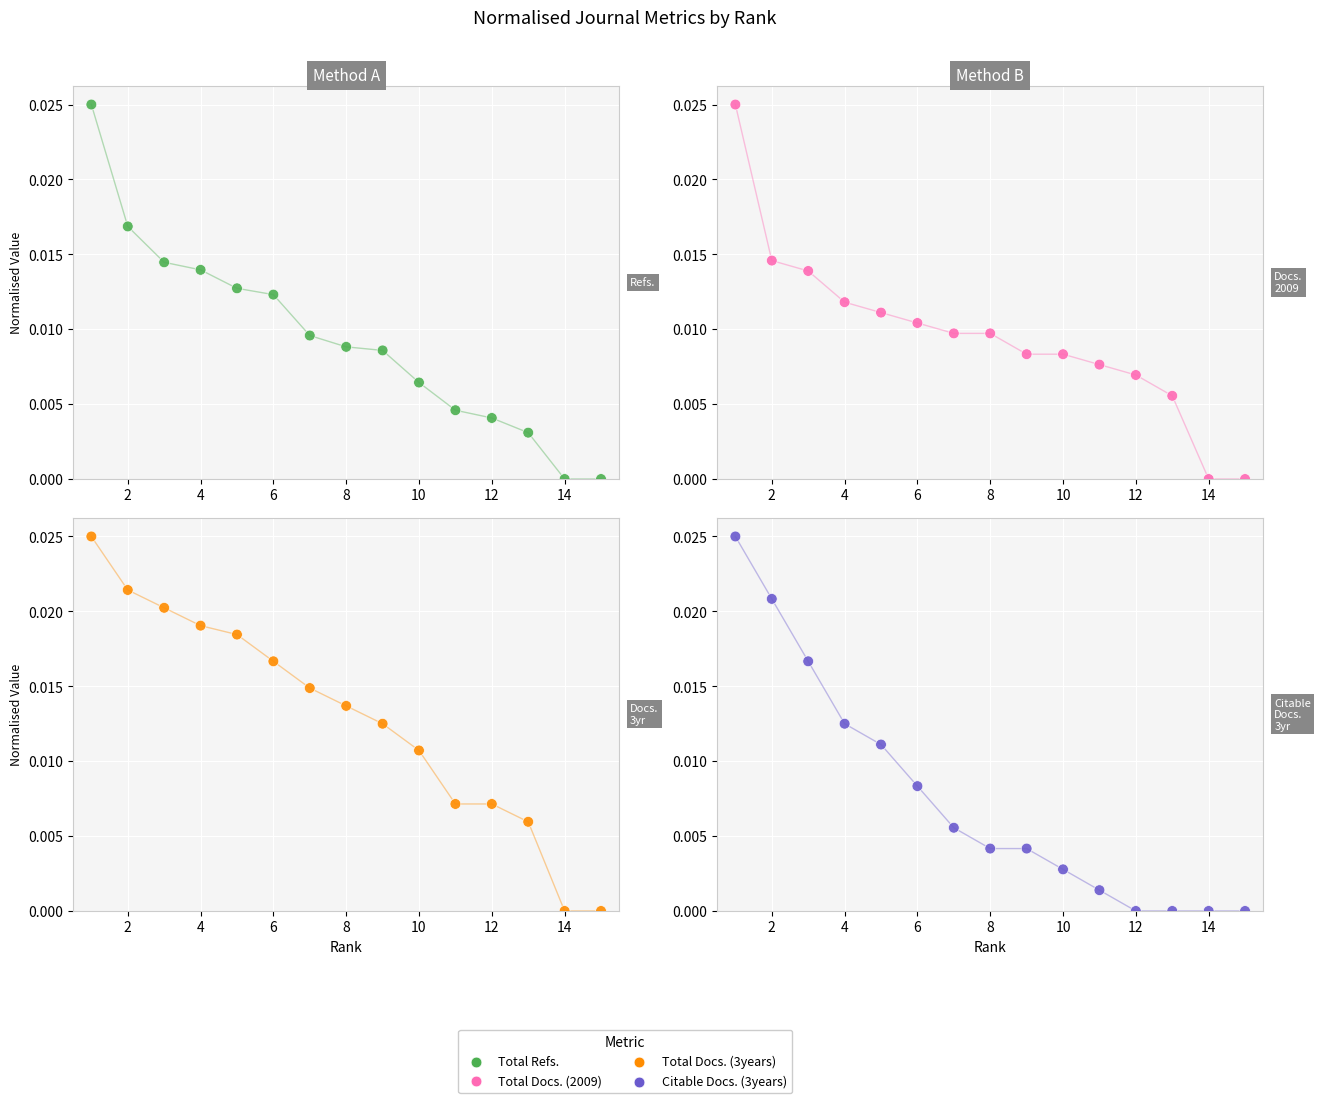

Which series contains the lowest Y value?

Total Refs.